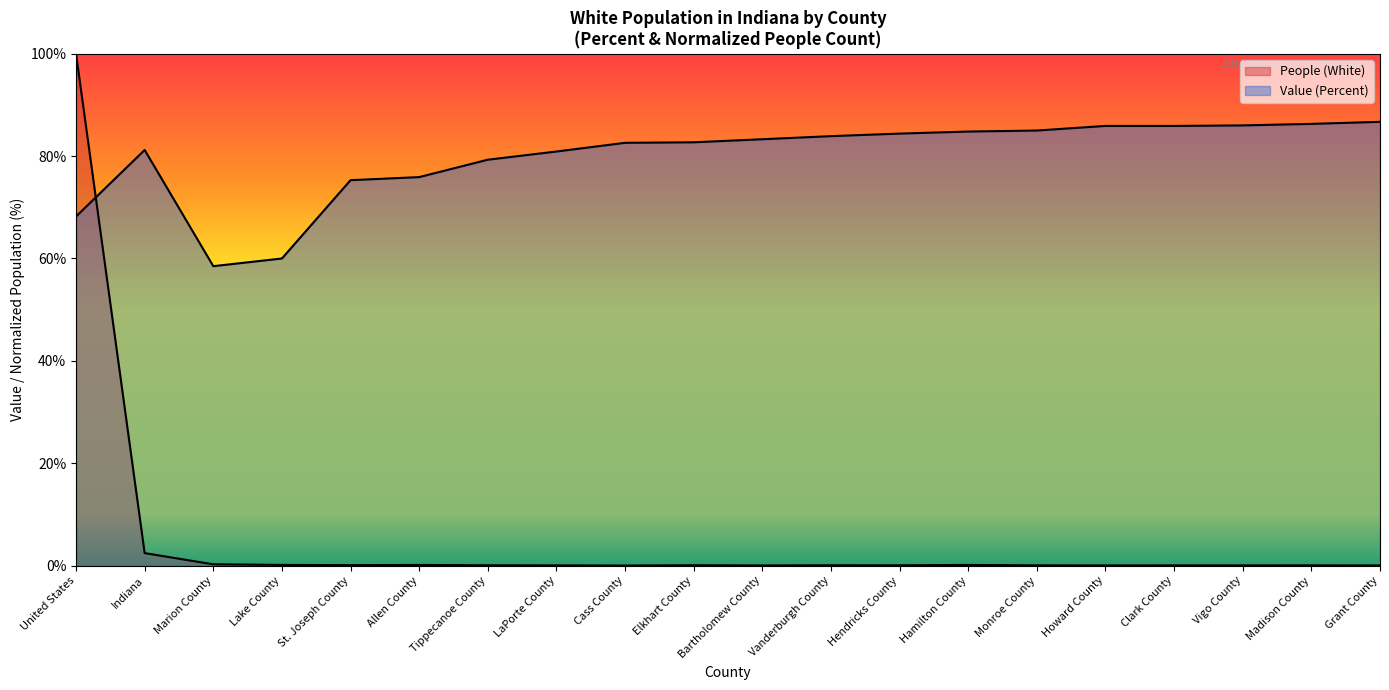

List the labels in order of People (White) value, largest first.

United States, Indiana, Marion County, Lake County, Allen County, Hamilton County, St. Joseph County, Elkhart County, Vanderburgh County, Tippecanoe County, Hendricks County, Monroe County, Madison County, Clark County, Vigo County, LaPorte County, Howard County, Bartholomew County, Grant County, Cass County